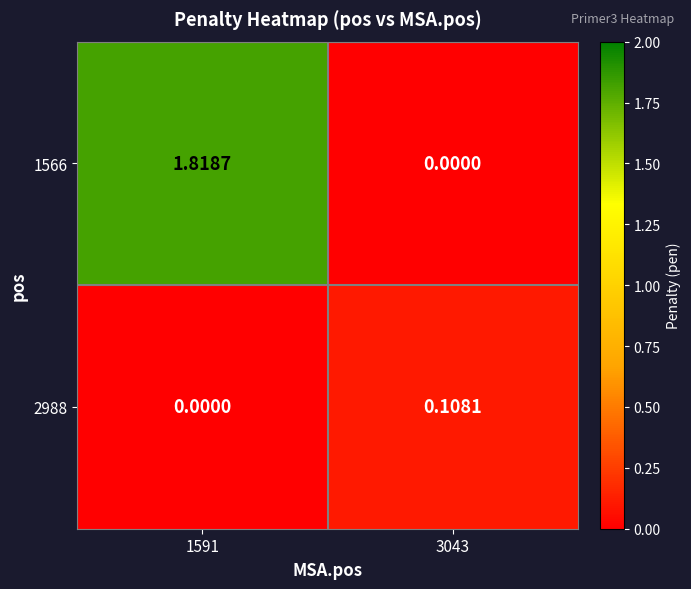

How many values in the 1566 series are below 1?

1